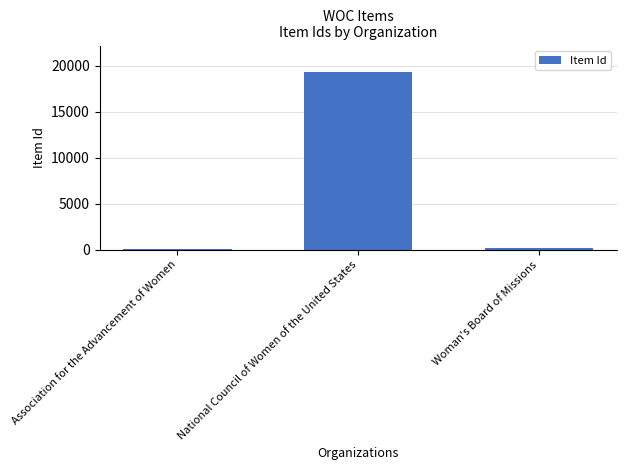

Approximately how many times larger is the value at National Council of Women of the United States compared to Woman's Board of Missions?

103.7